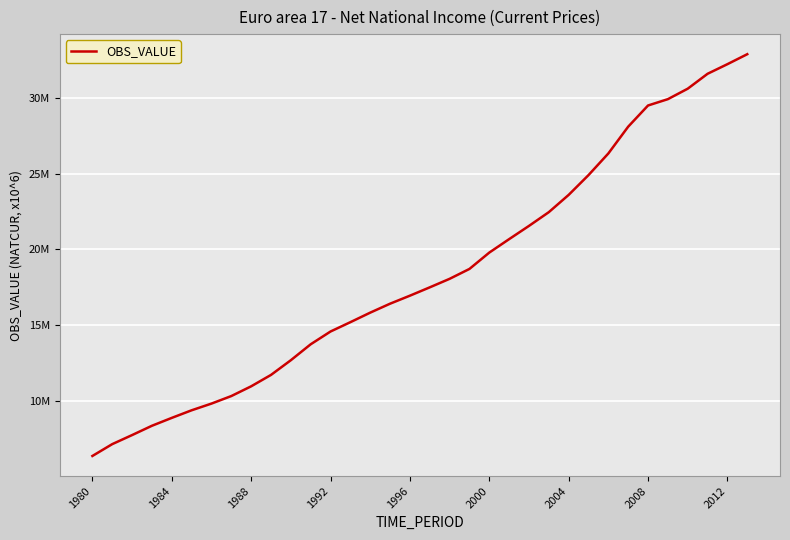

Does the chart have visible grid lines?

Yes